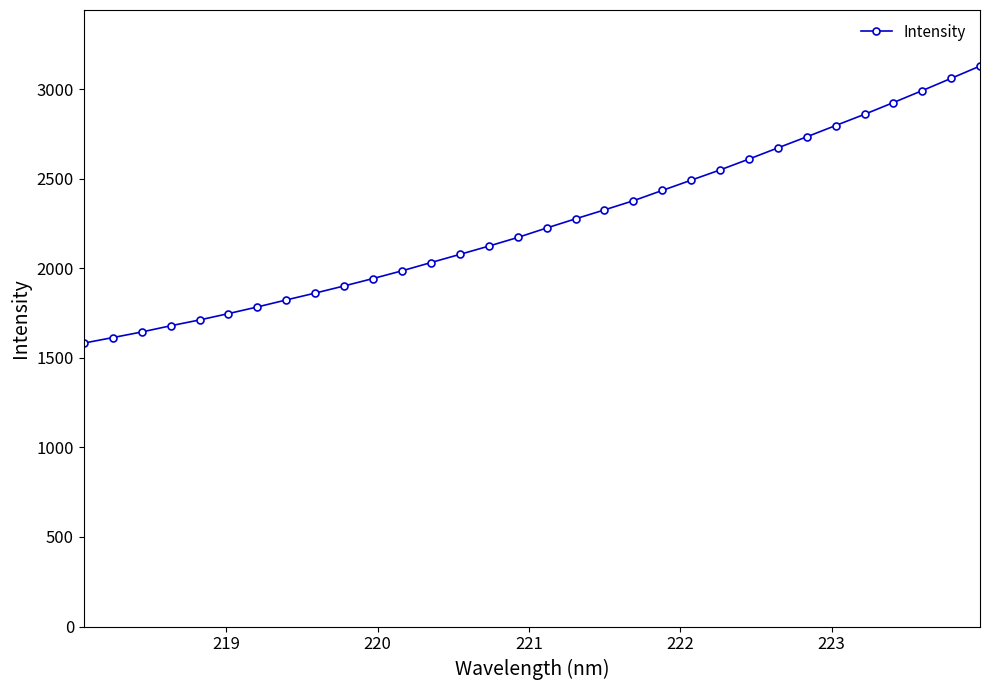

True or false: the data has more than 2 interior local peaks.

False